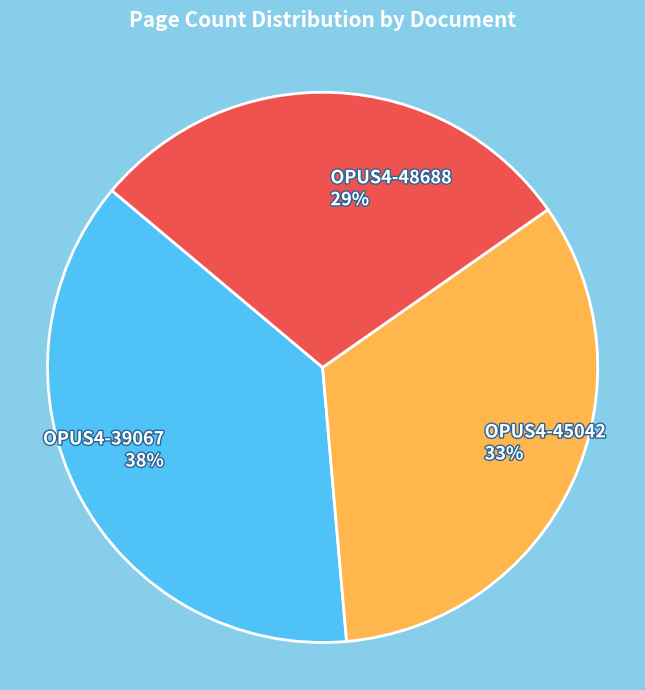

To the nearest percent, what is the average slice percentage?

33%